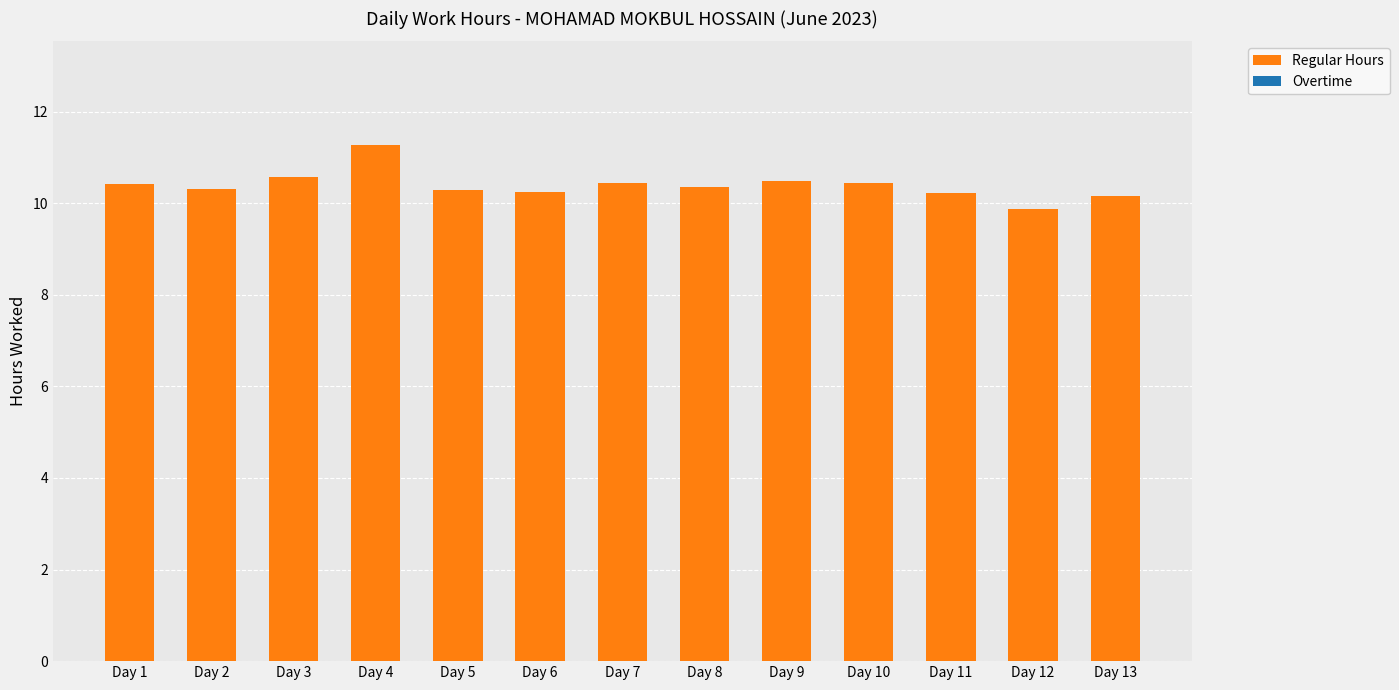

True or false: the data shows 10.3 at Day 8.

True